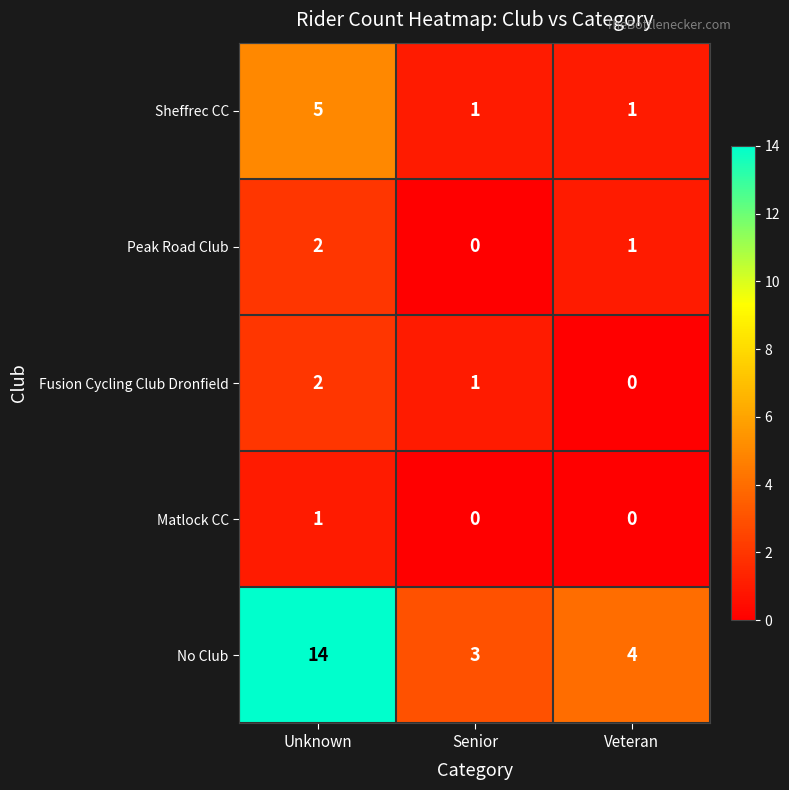

True or false: Fusion Cycling Club Dronfield has a value of 1 at Unknown.

False